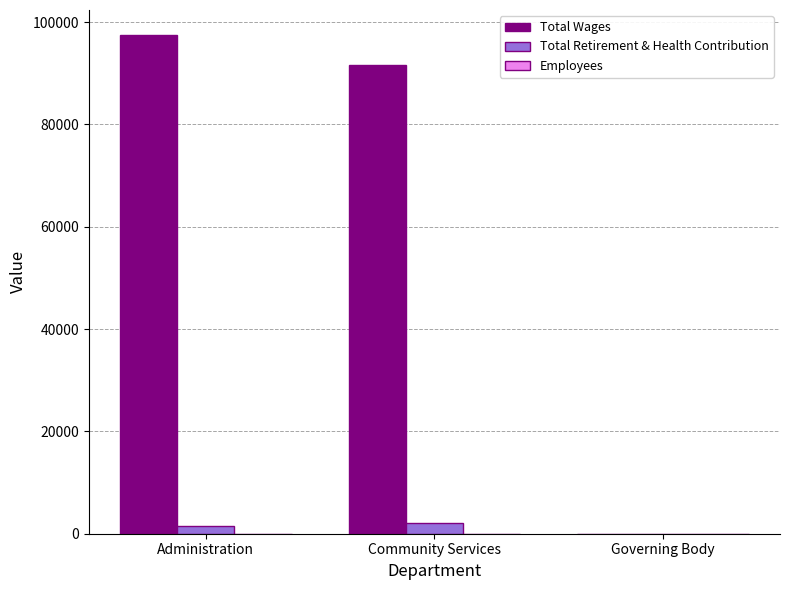

Between Administration and Governing Body, which series saw the biggest shift?

Total Wages